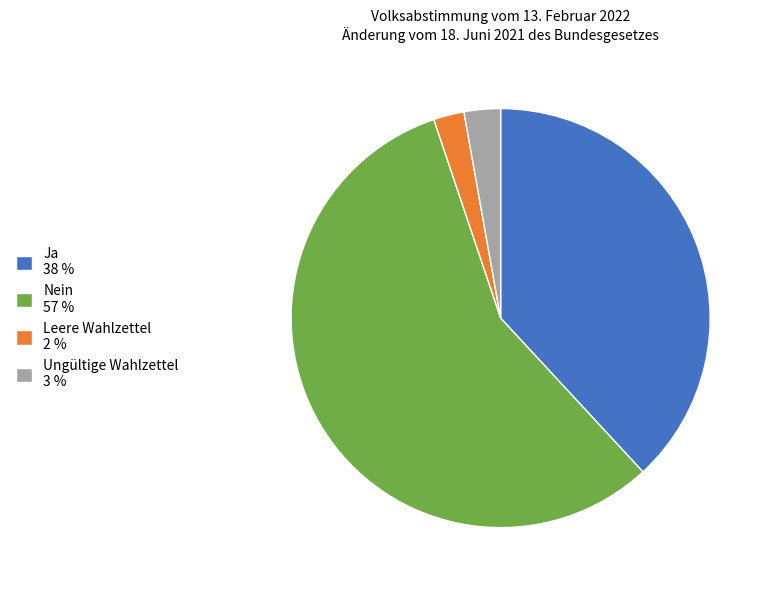

Combined, do Leere Wahlzettel 2 % and Ja 38 % account for over 50%?

No